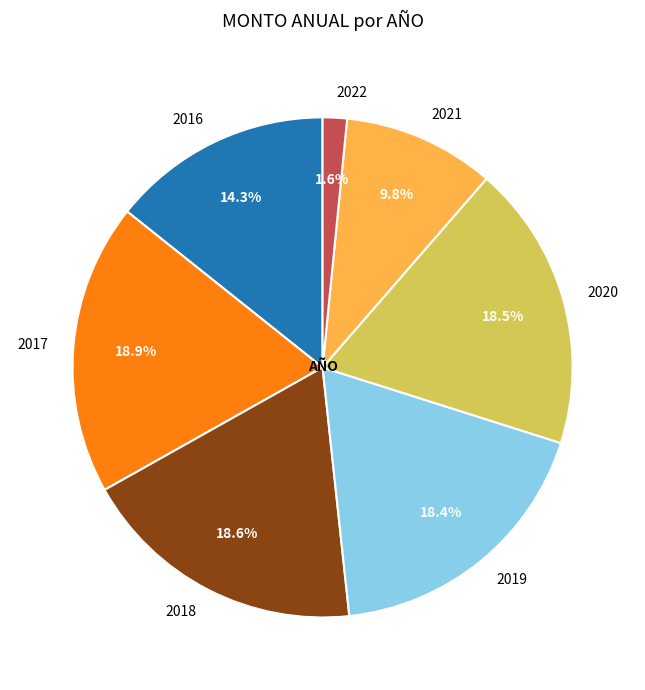

How many segments does this pie chart have?

7